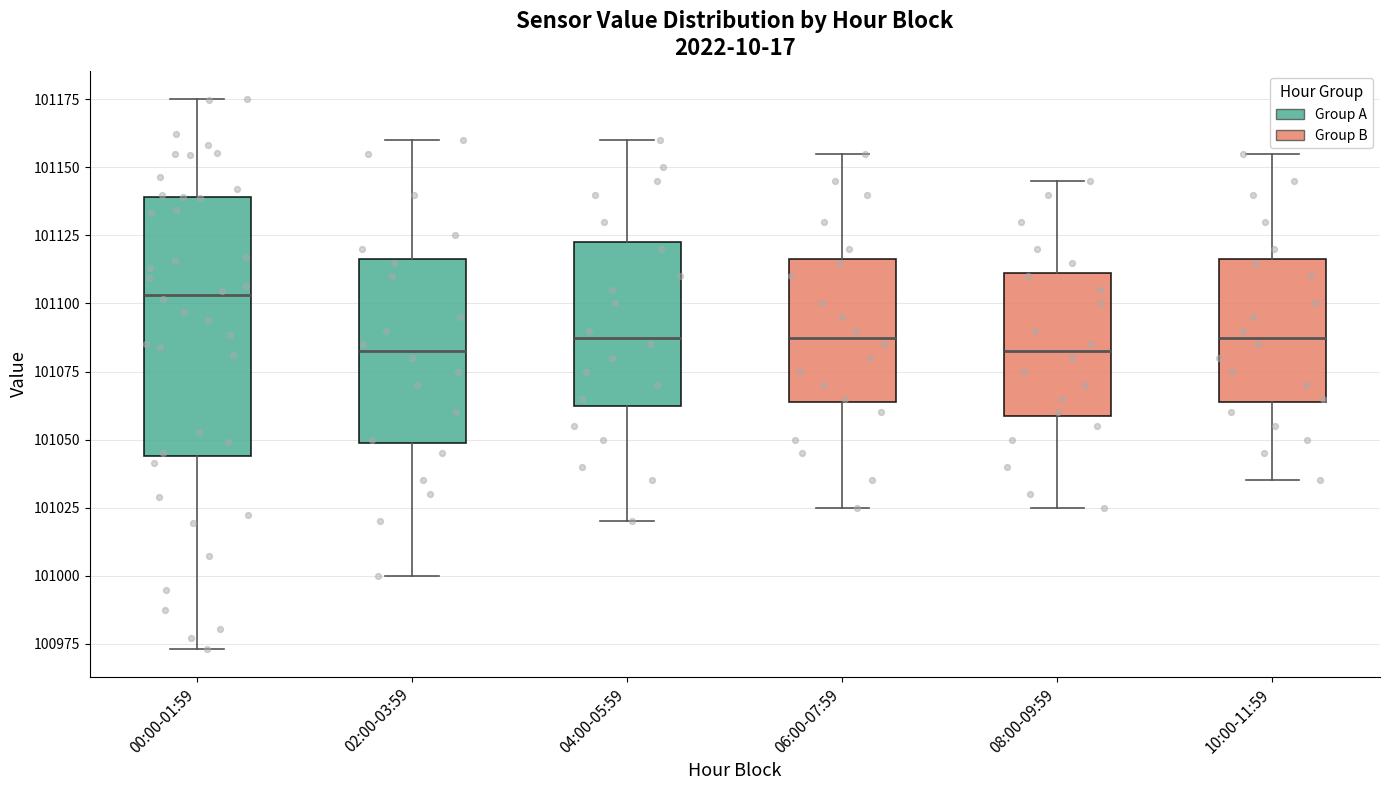

Comparing the boxes themselves (not the whiskers), which one is the tallest?

00:00-01:59